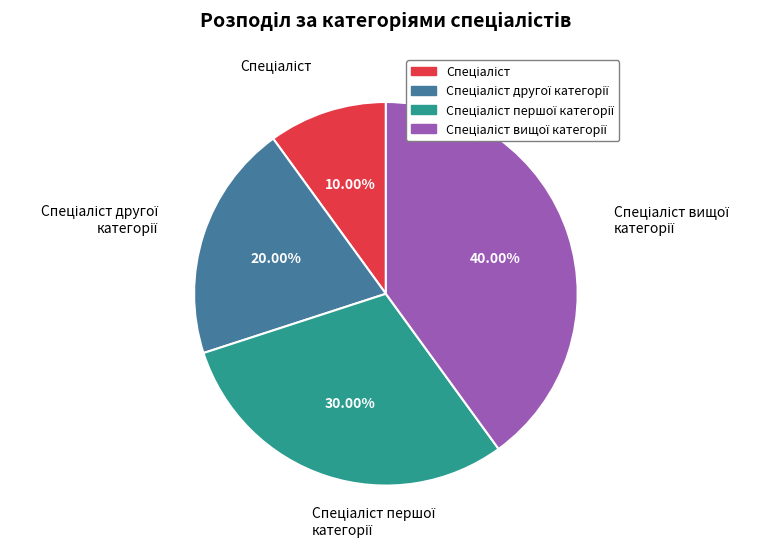

Does any single category account for the majority?

No